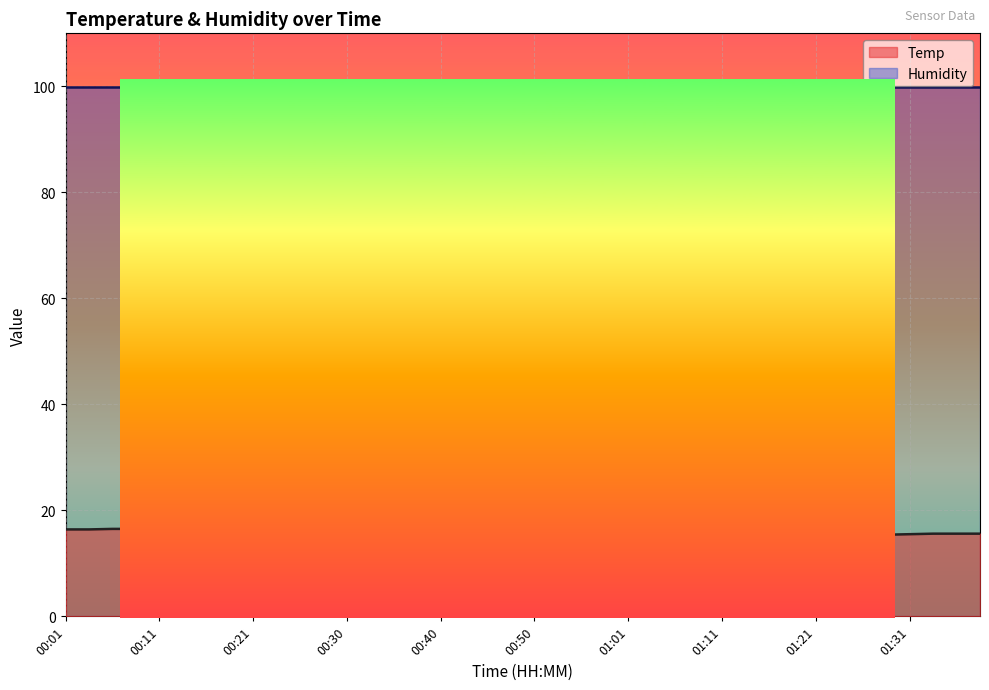

Rank the series by their maximum value, from lowest to highest.

Temp, Humidity